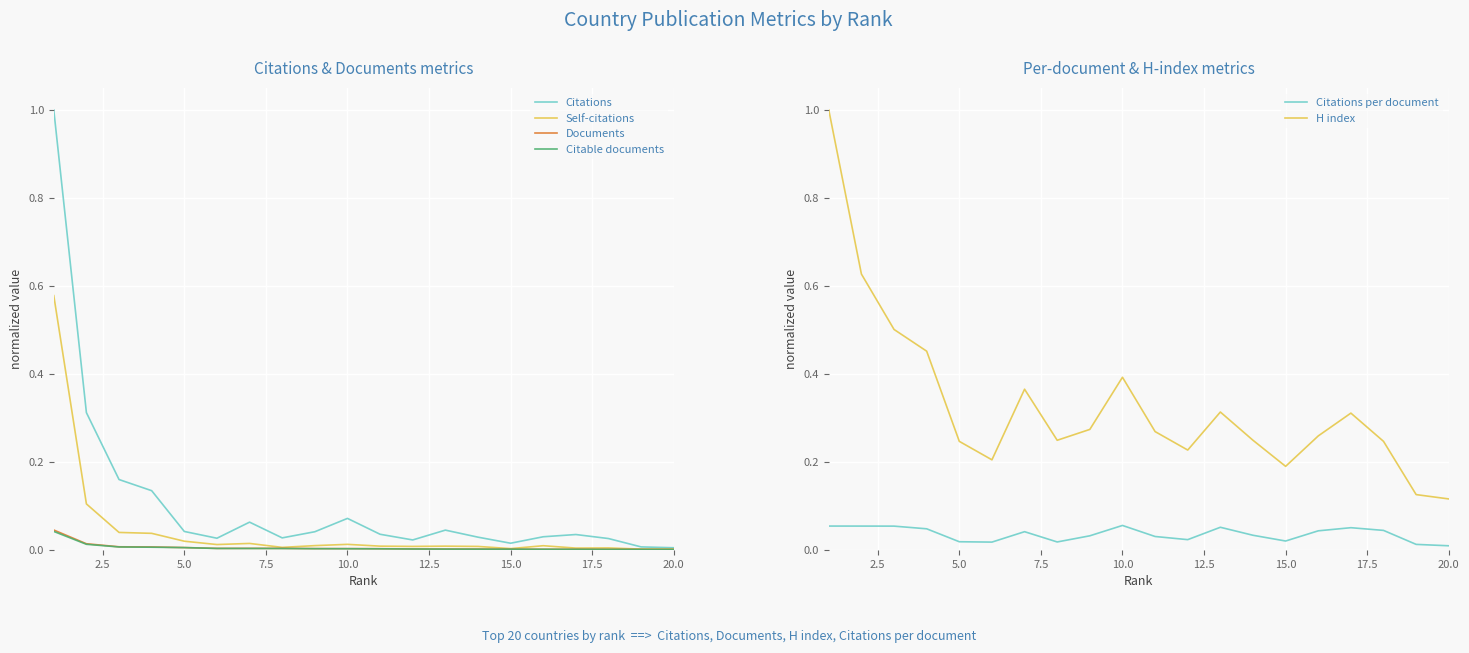

True or false: Citations per document and H index intersect in this chart.

False